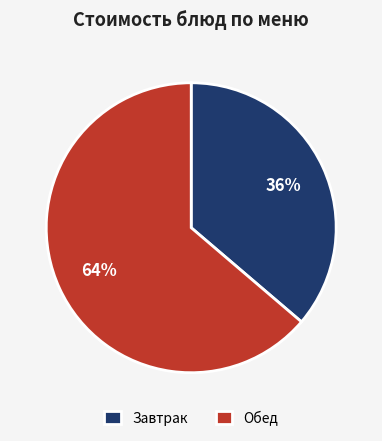

Between Обед and Завтрак, which is larger?

Обед